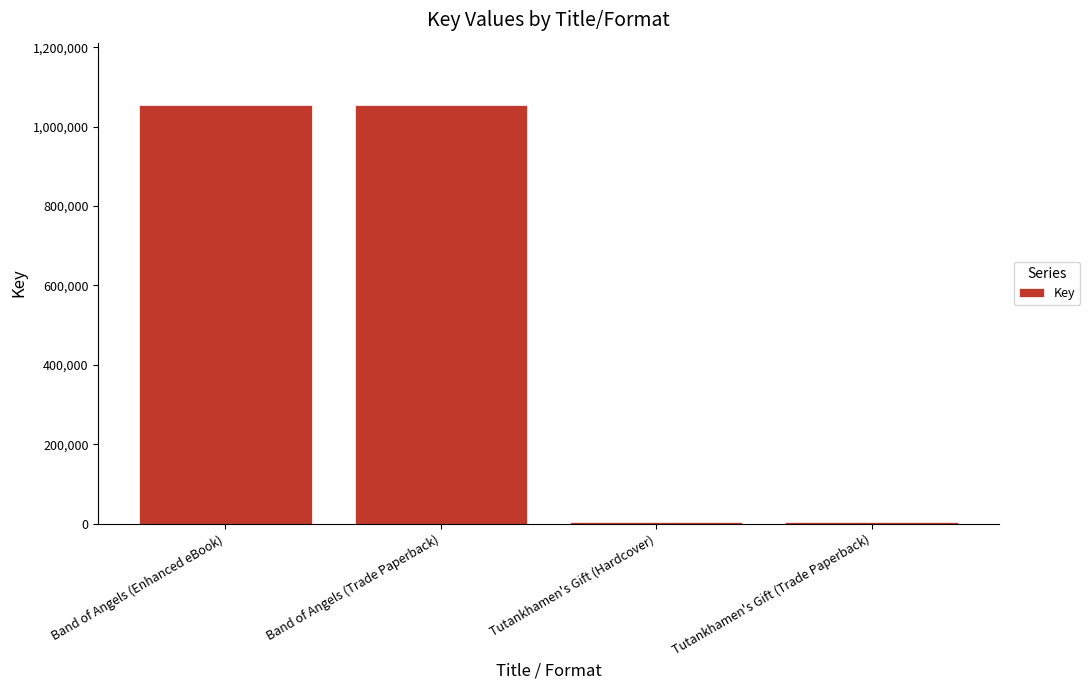

What is the difference between the maximum and second lowest values?

1048196